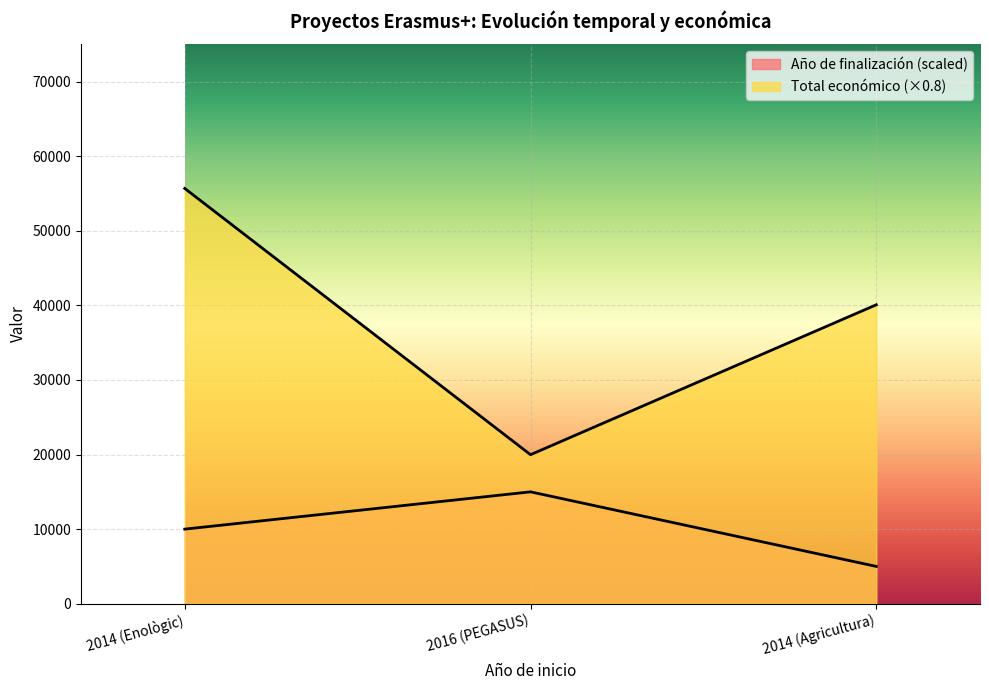

What is the difference between the Total económico values at 2014 (Enològic) and 2016 (PEGASUS)?

35700.0